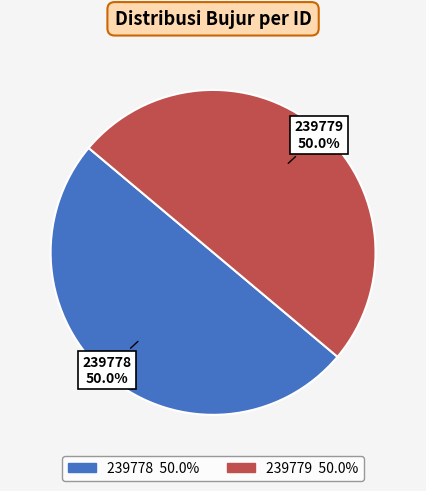

How many segments does this pie chart have?

2